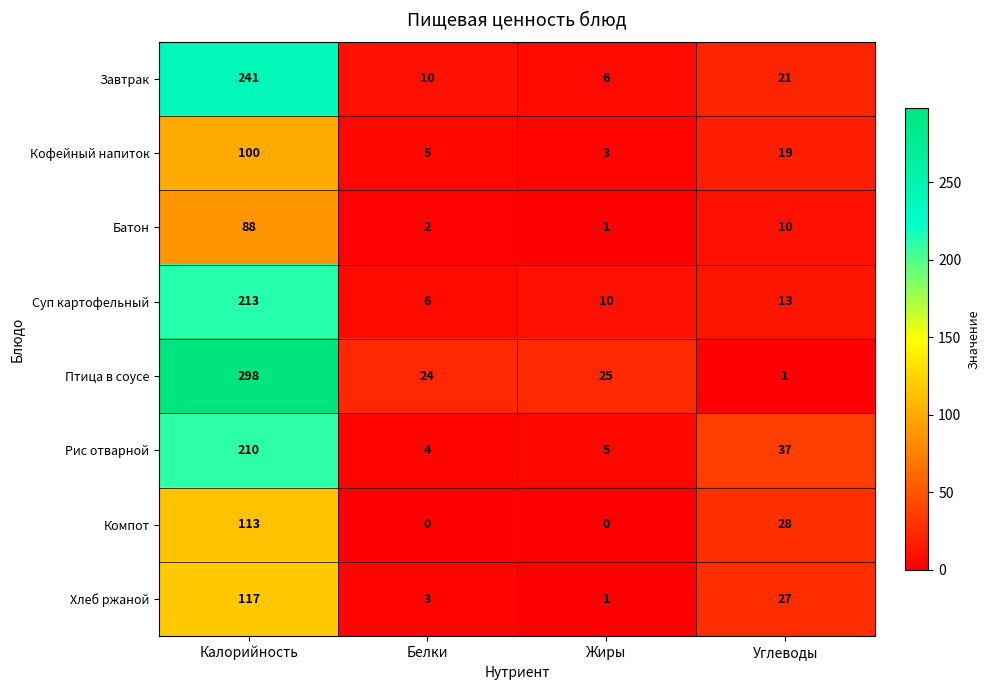

At which category is the sum across all series the highest?

Калорийность